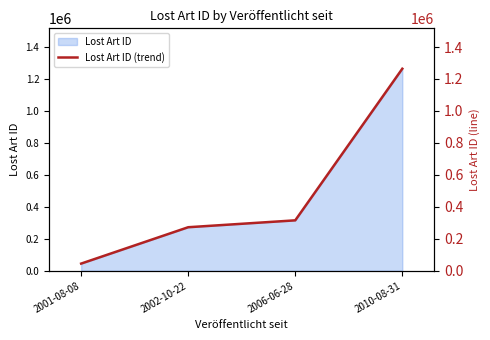

Where does the data first go above 315448?

2010-08-31